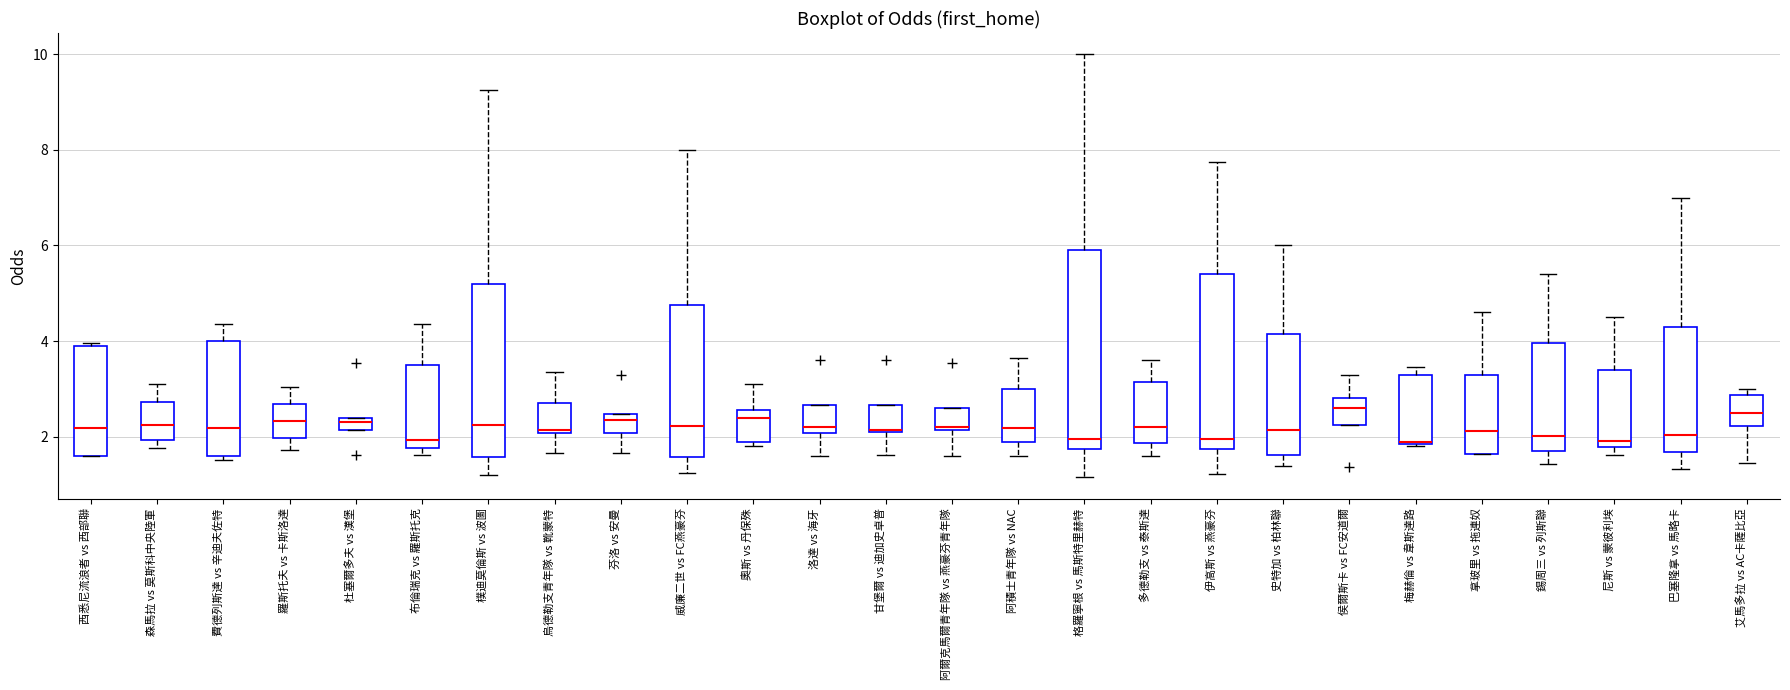

Where is the lower edge of the box for 羅斯托夫 vs 卡斯洛達 on the y-axis? The values are not printed on the chart, so give them approximately, as read against the axis.

2.0